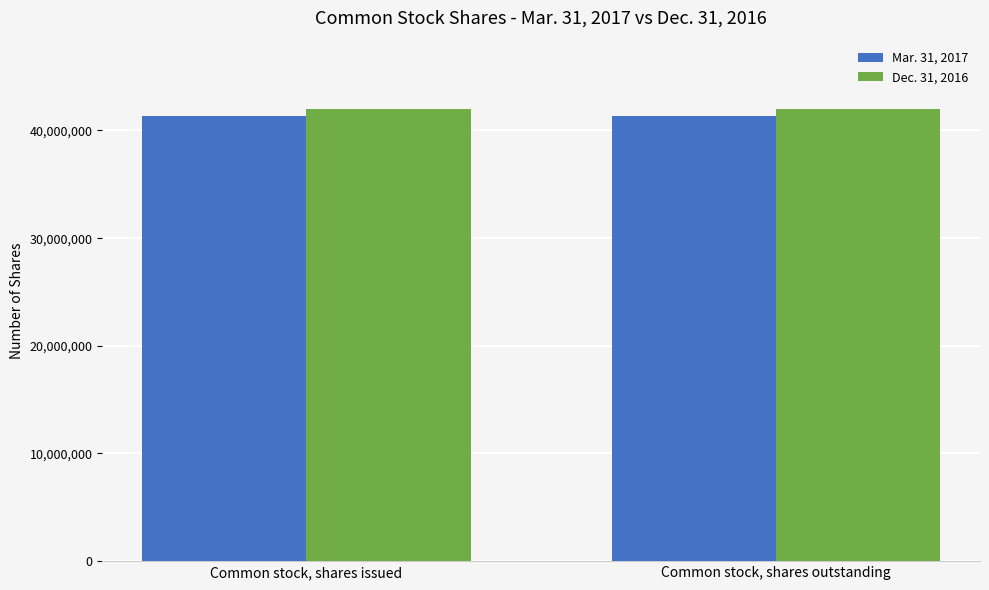

At Common stock, shares issued, list the series in order from largest to smallest.

Dec. 31, 2016, Mar. 31, 2017